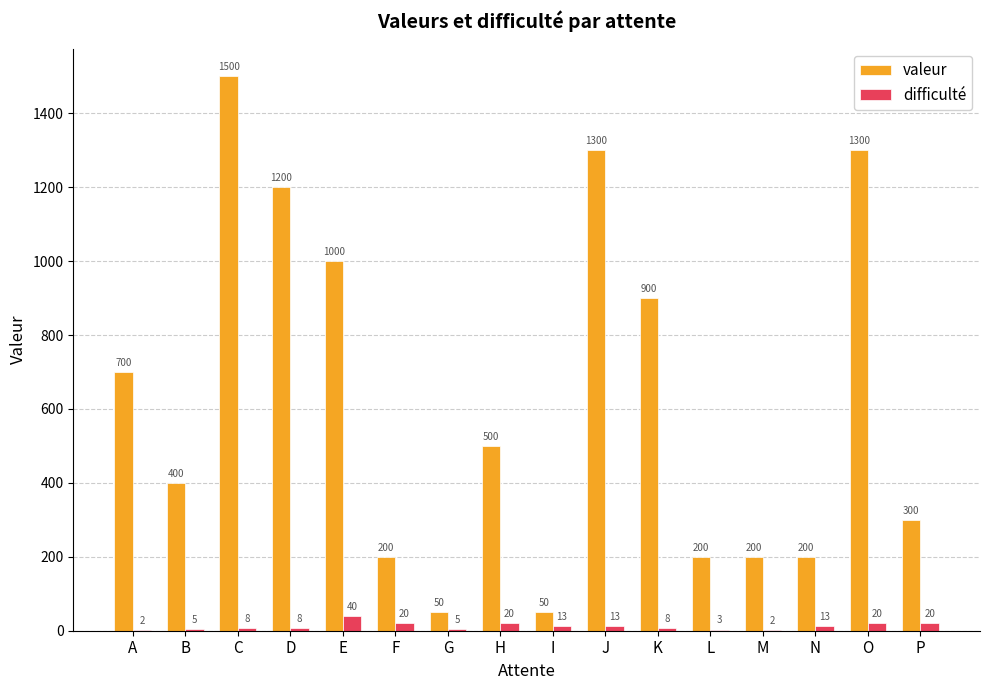

At which label does difficulté reach its peak?

E